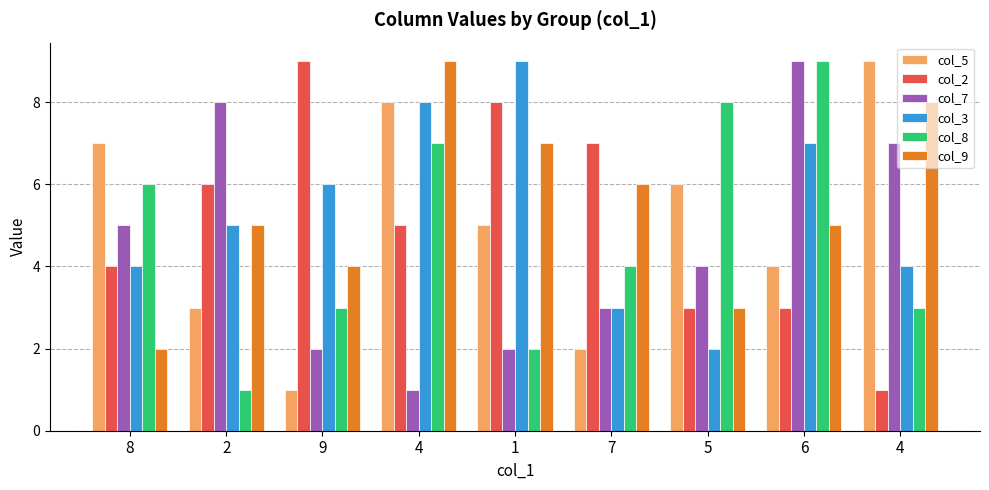

How many distinct data groups are displayed?

6